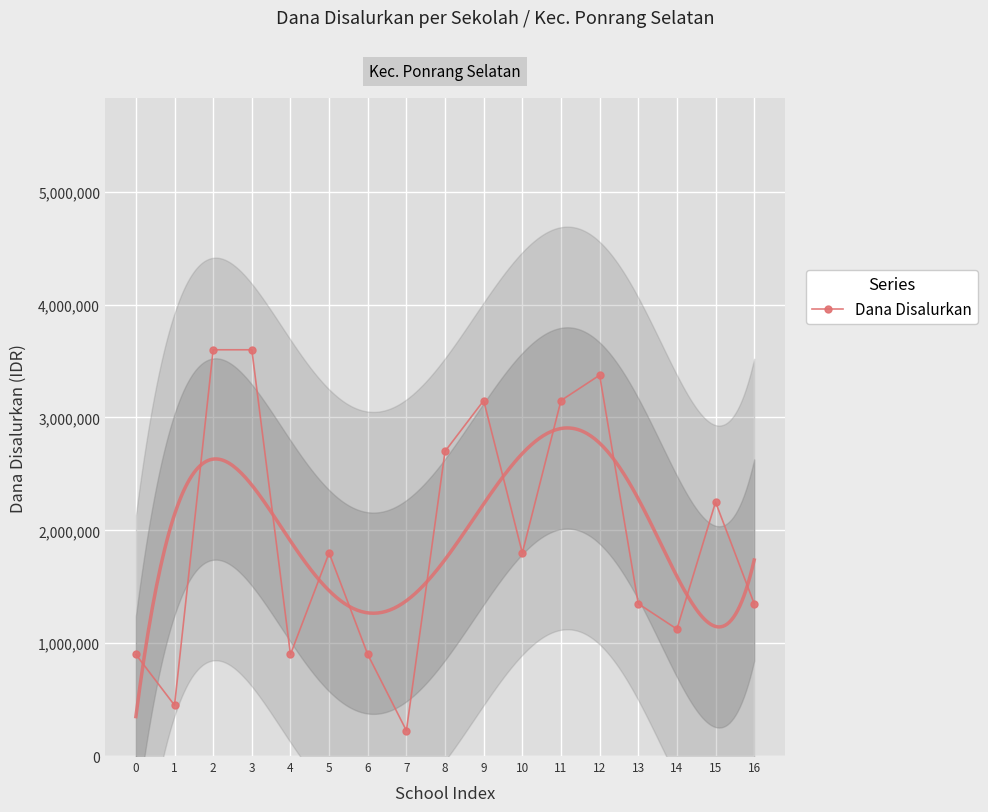

What is the average value?

1919118